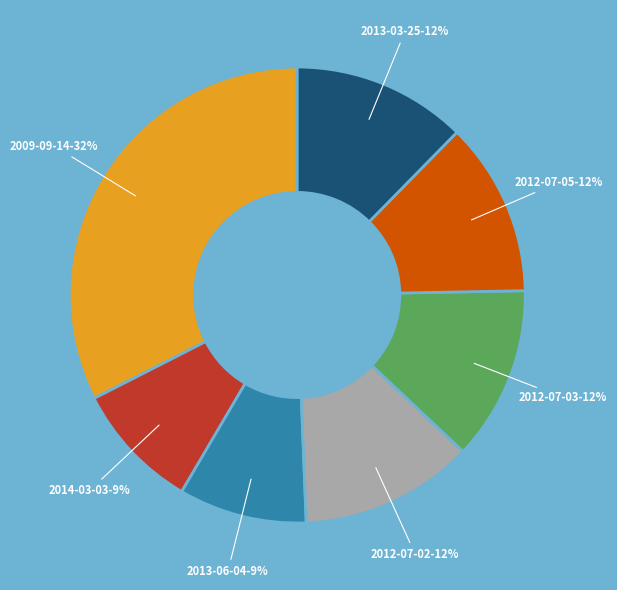

Is there a majority slice in this chart?

No